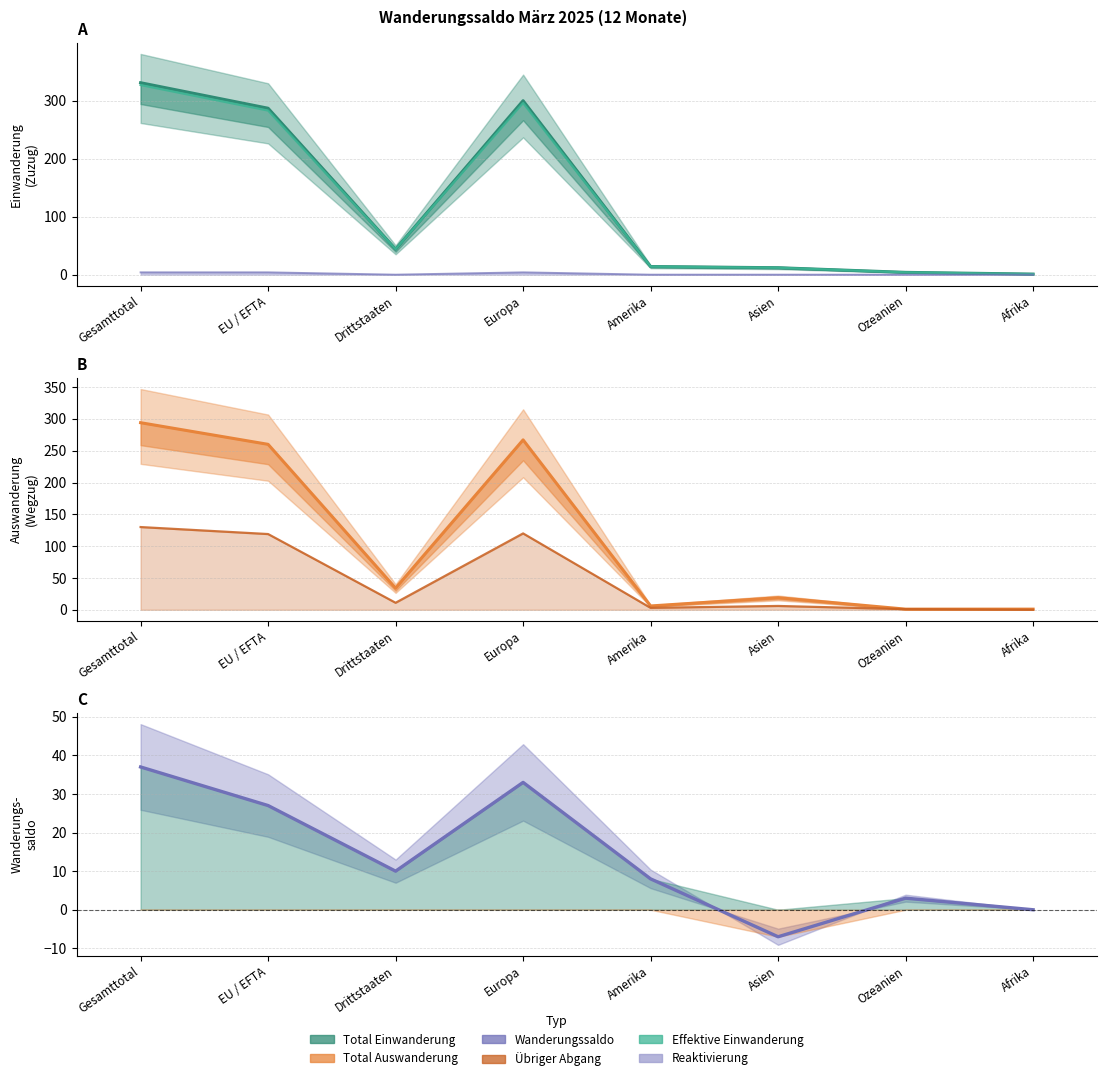

Where do Reaktivierung and Wanderungssaldo first cross each other?

Amerika and Asien